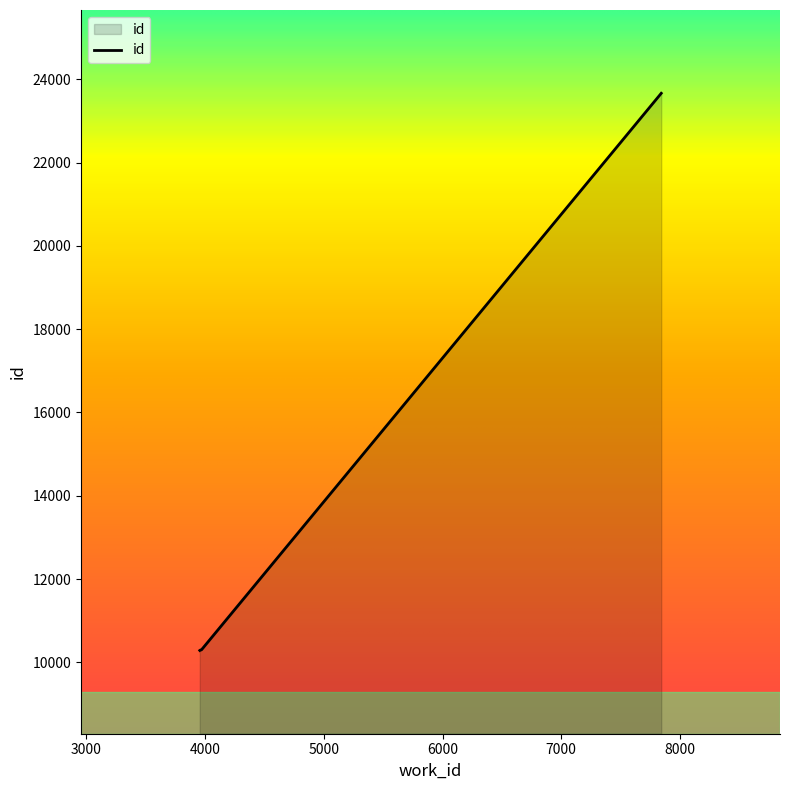

True or false: the data has more than 1 interior local peaks.

False